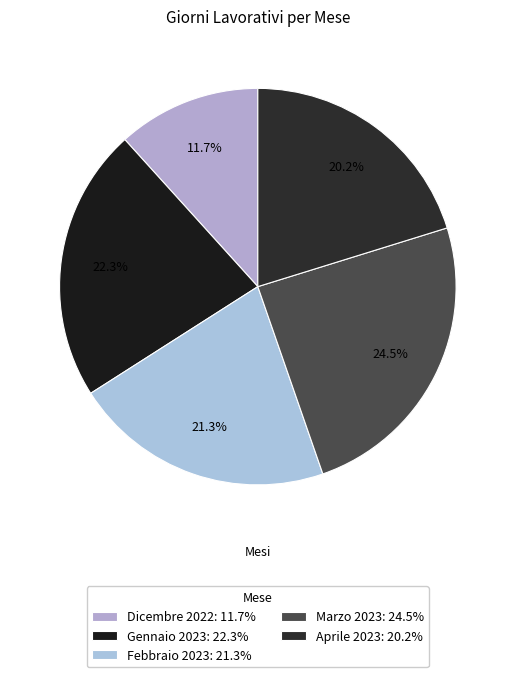

Is it true that Aprile 2023 is 20% of the pie?

True